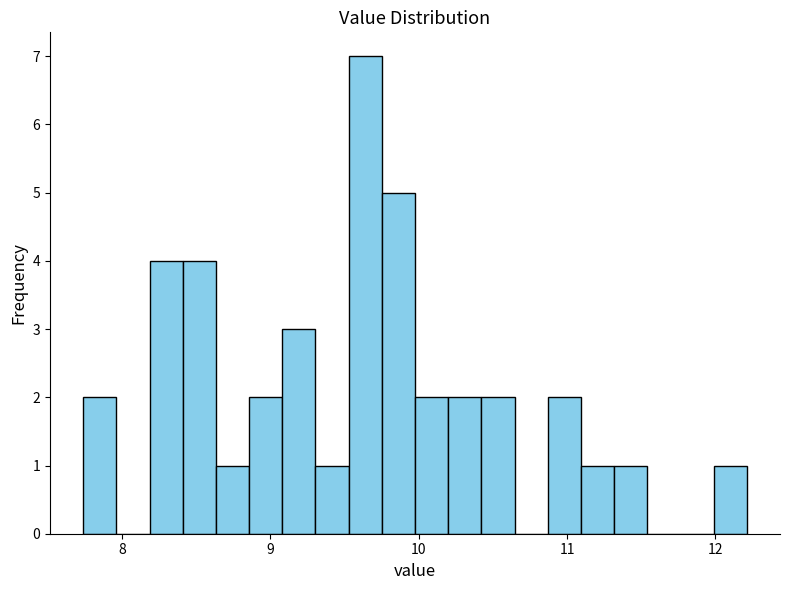

Around what value on the x-axis is the tallest bar? Give the approximate position of its centre, as read against the axis.

9.6